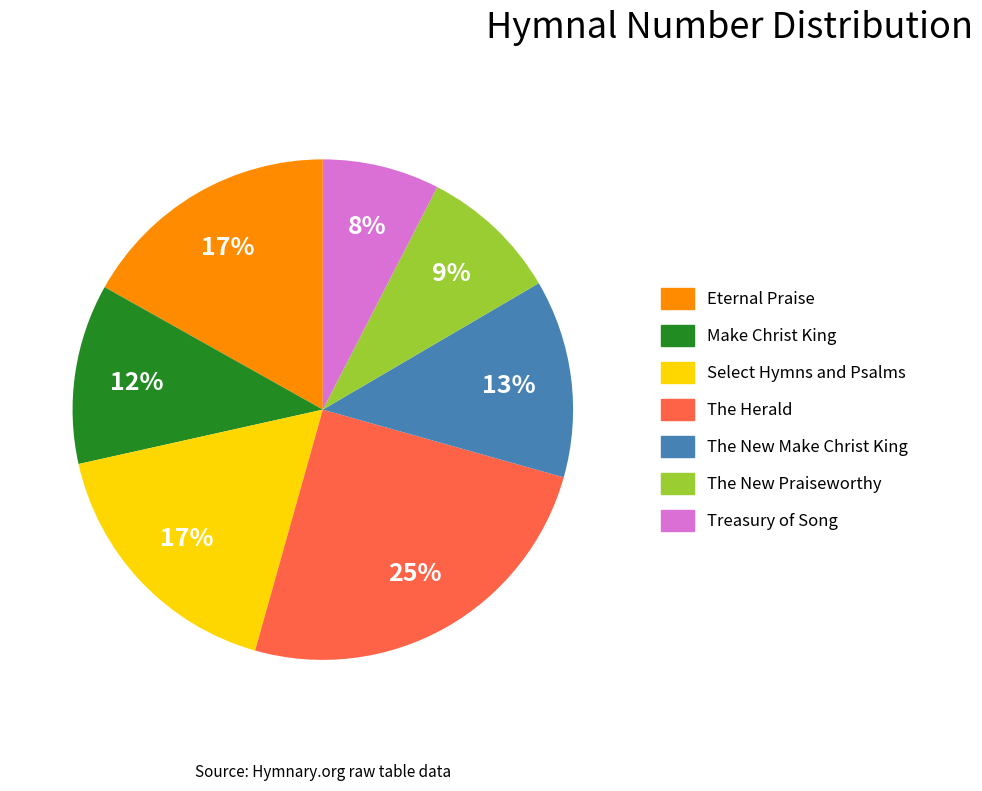

To the nearest percent, what is the difference between the Select Hymns and Psalms and The Herald slice percentages?

8%